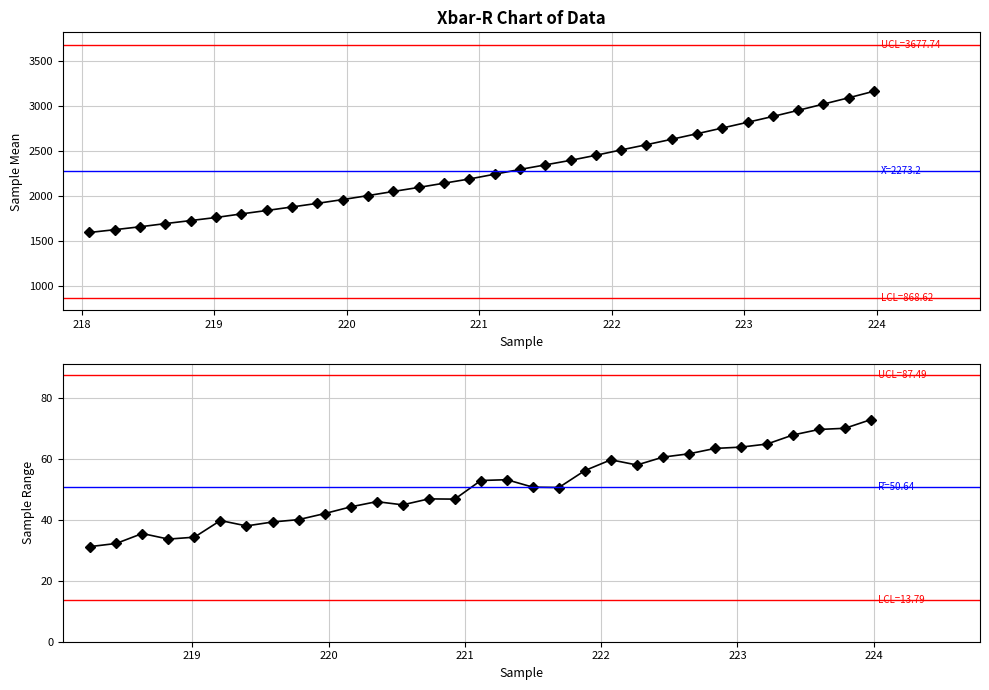

Rank the categories by value from lowest to highest.

218.0596, 218.2508, 218.442, 218.6332, 218.8244, 219.0156, 219.2067, 219.3979, 219.589, 219.7801, 219.9712, 220.1623, 220.3533, 220.5444, 220.7354, 220.9264, 221.1174, 221.3083, 221.4993, 221.6902, 221.8812, 222.0721, 222.263, 222.4538, 222.6447, 222.8355, 223.0264, 223.2172, 223.408, 223.5987, 223.7895, 223.9802